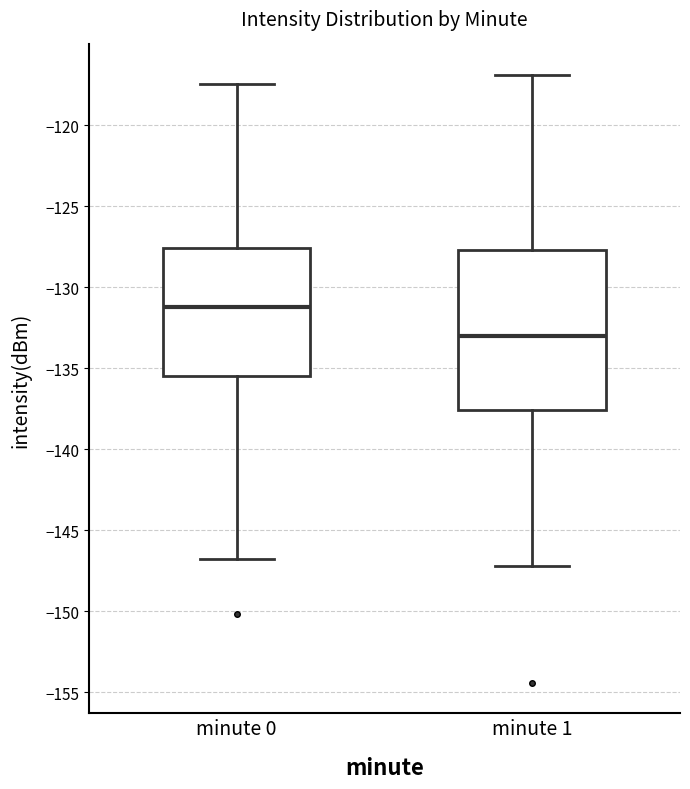

Reading left to right, read every box against the y-axis: the position of its median line, the range the box covers, and the ends of its whiskers. The values are not printed on the chart, so give them approximately, as read against the axis.

minute 0: median -131.0, box -135.5 to -127.5, whiskers -147.0 to -117.5
minute 1: median -133.0, box -137.5 to -127.5, whiskers -147.0 to -117.0